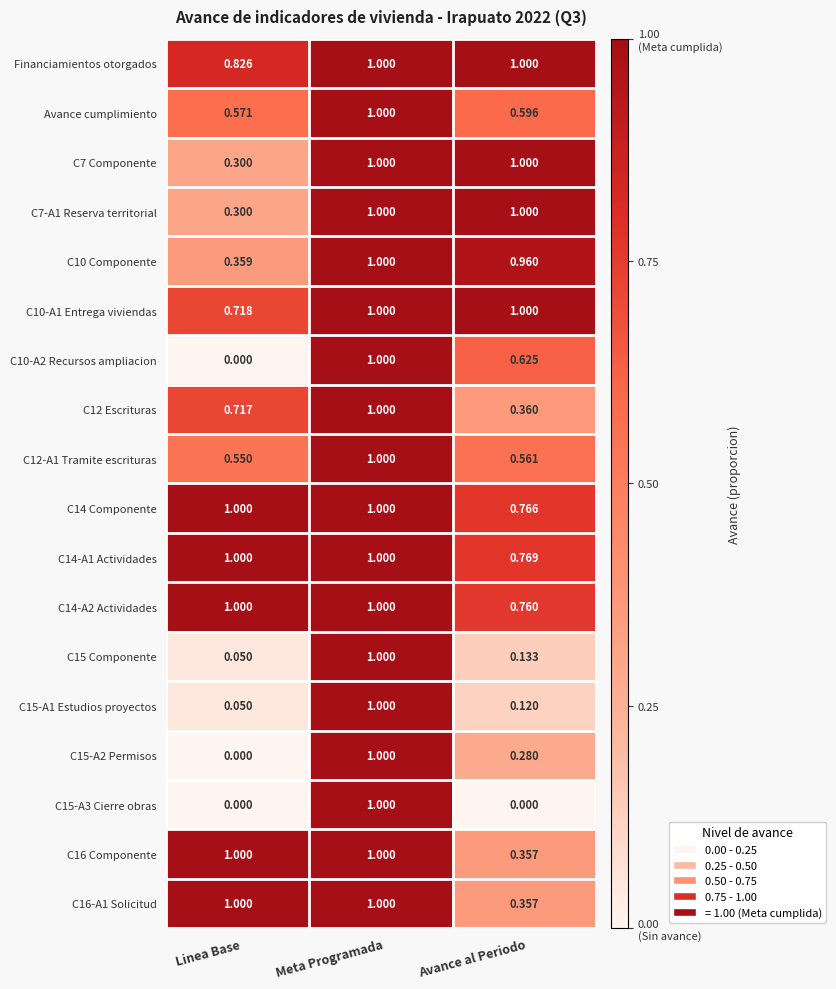

At which category is the sum across all series the highest?

Meta Programada